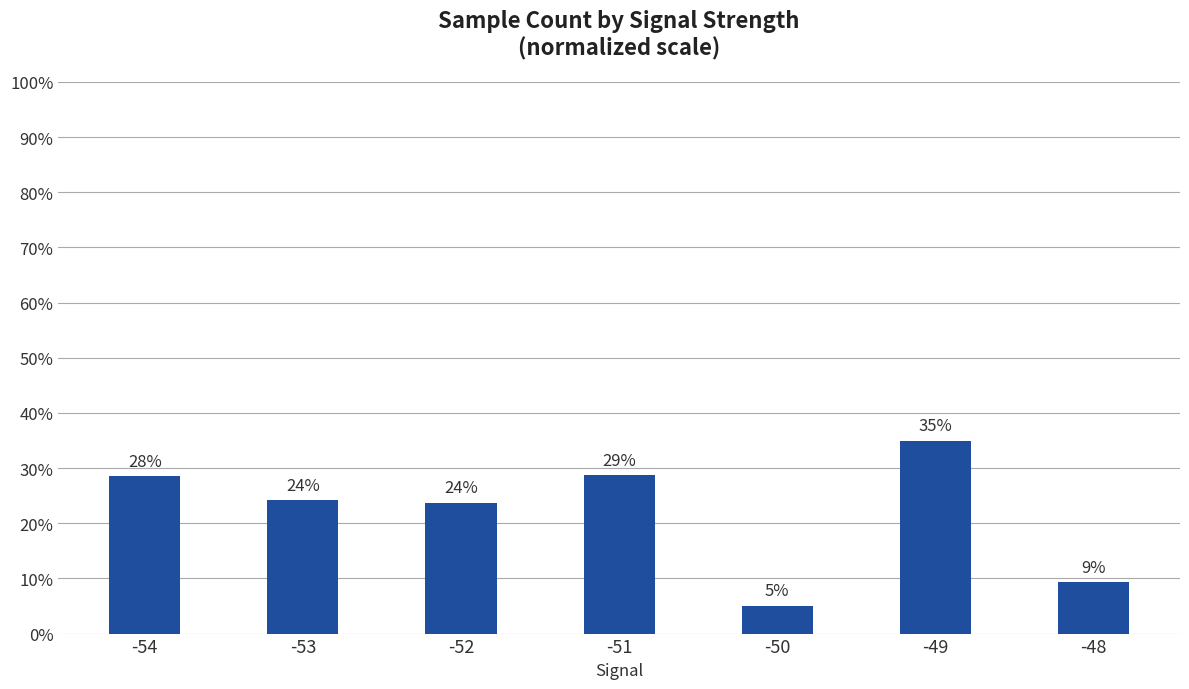

How many bars are there in total?

7